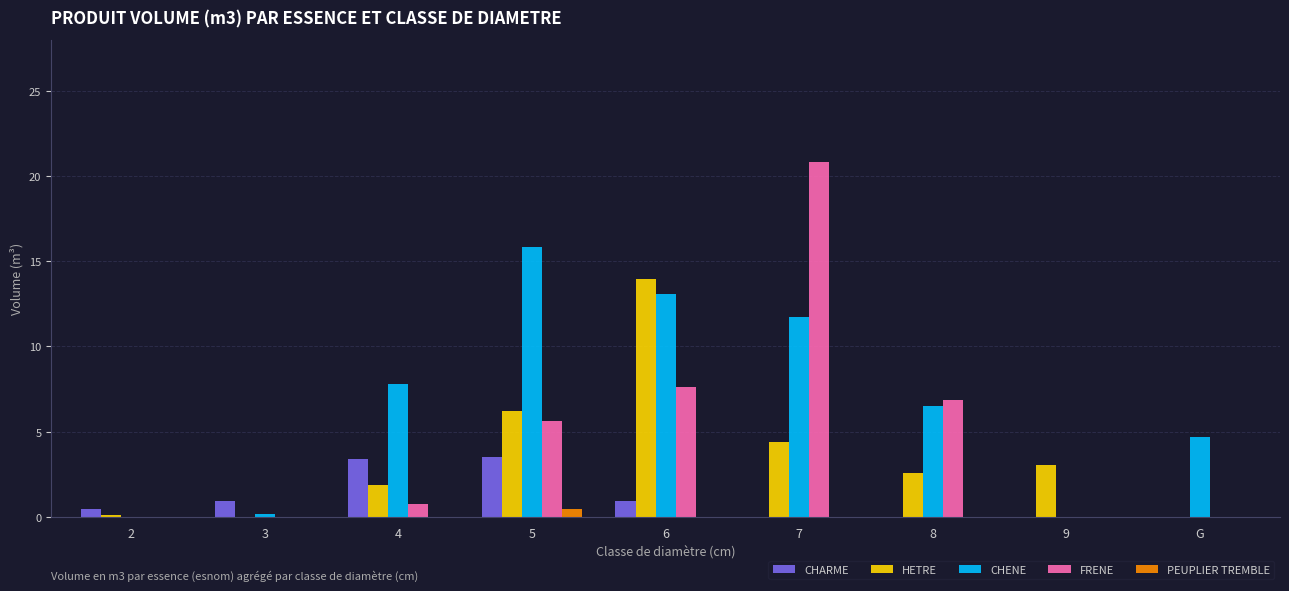

At which label does CHENE reach its peak?

5